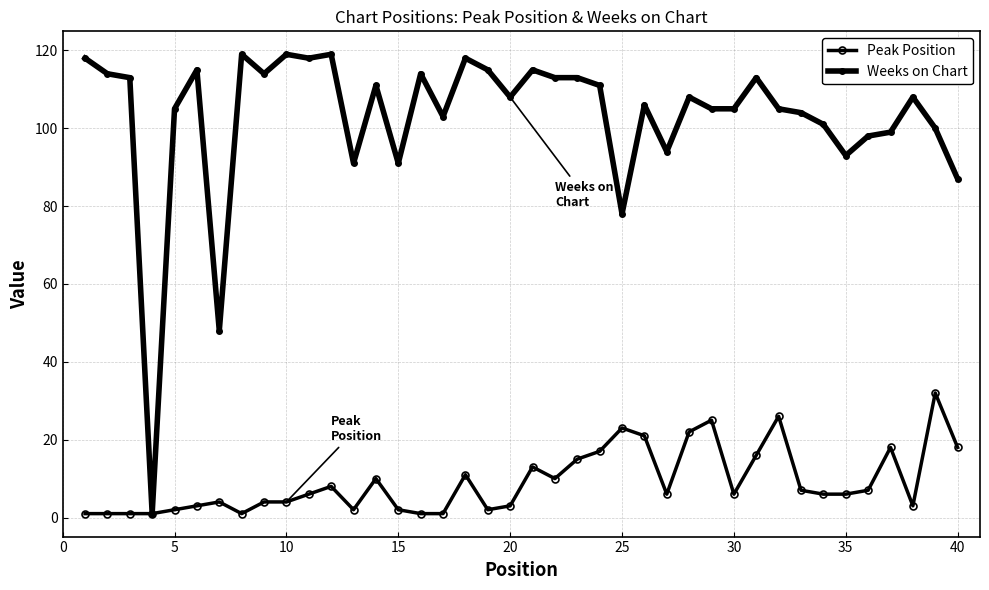

How many categories are shown in the chart?

40